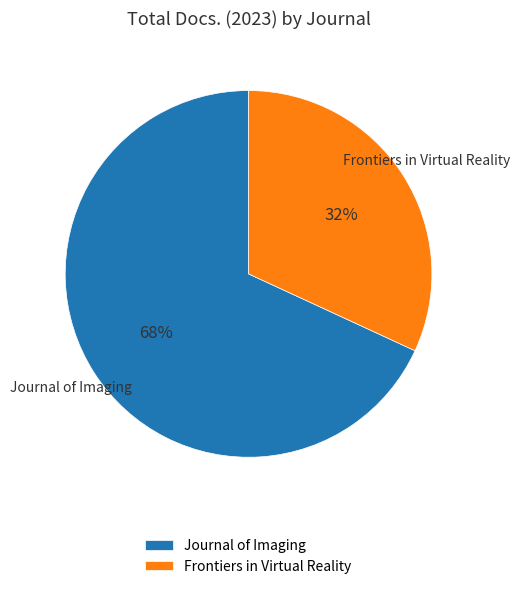

Approximately how many times larger is the value at Frontiers in Virtual Reality compared to Journal of Imaging?

0.5